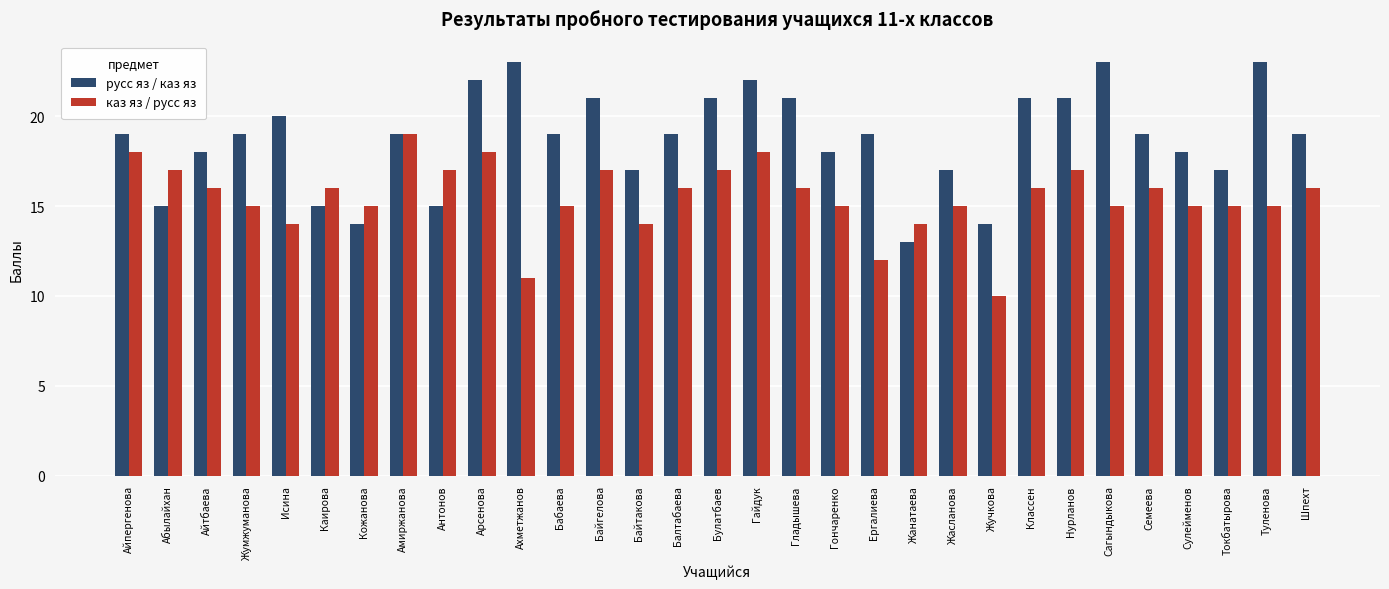

Count the русс яз / каз яз values in the range 17 to 21.

20